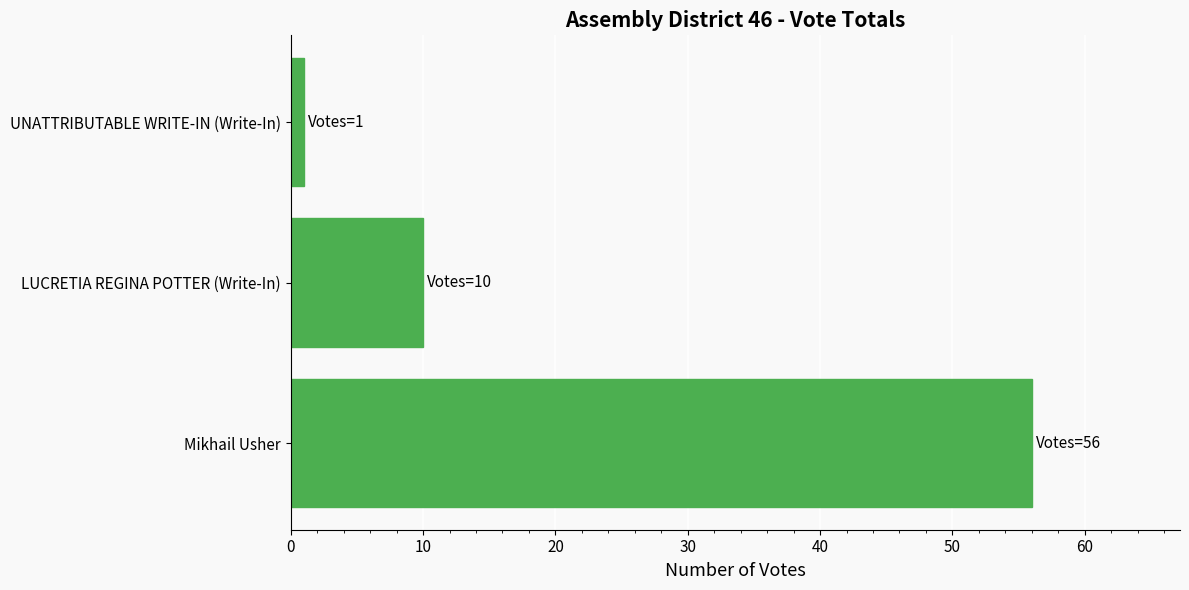

What is the maximum value shown in the chart?

56